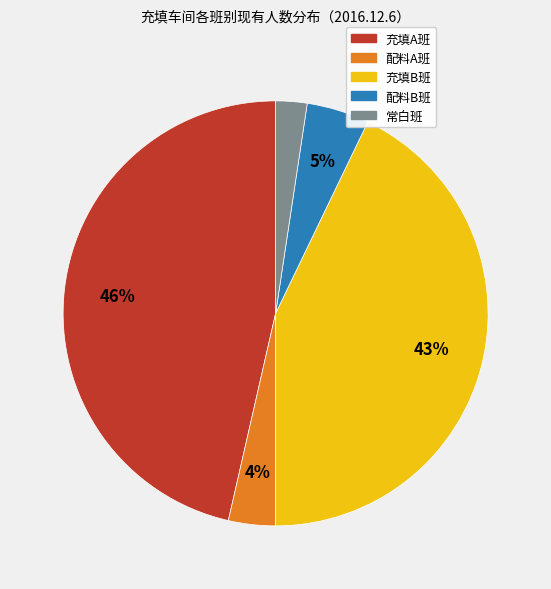

How many slices are in this pie chart?

5